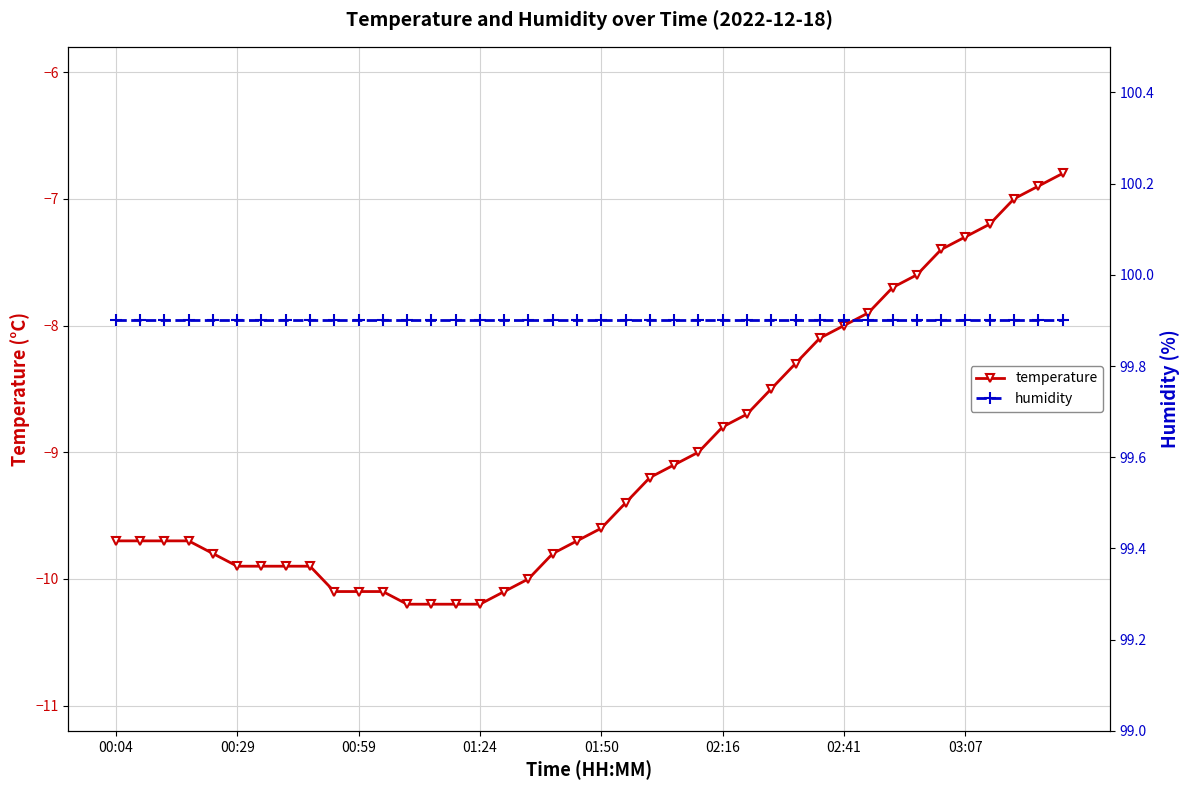

The value of temperature at 01:50 is -9.6. True or false?

True